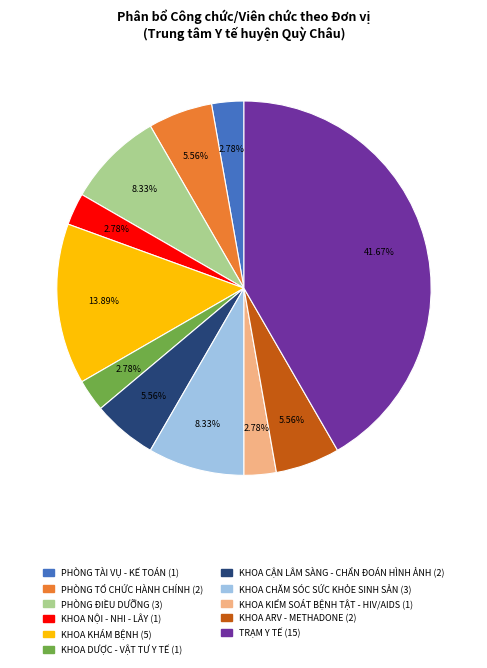

To the nearest percent, what is the difference between the KHOA CHĂM SÓC SỨC KHỎE SINH SẢN and KHOA DƯỢC - VẬT TƯ Y TẾ slice percentages?

6%